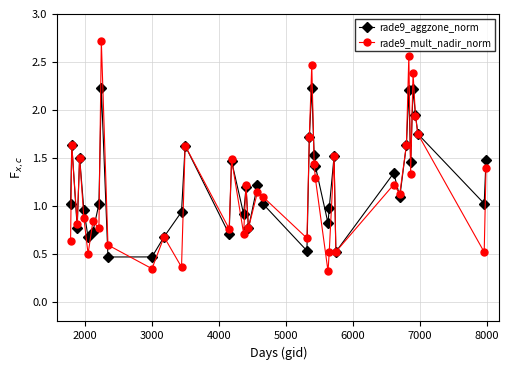

Which series has the widest spread of values?

rade9_mult_nadir_norm